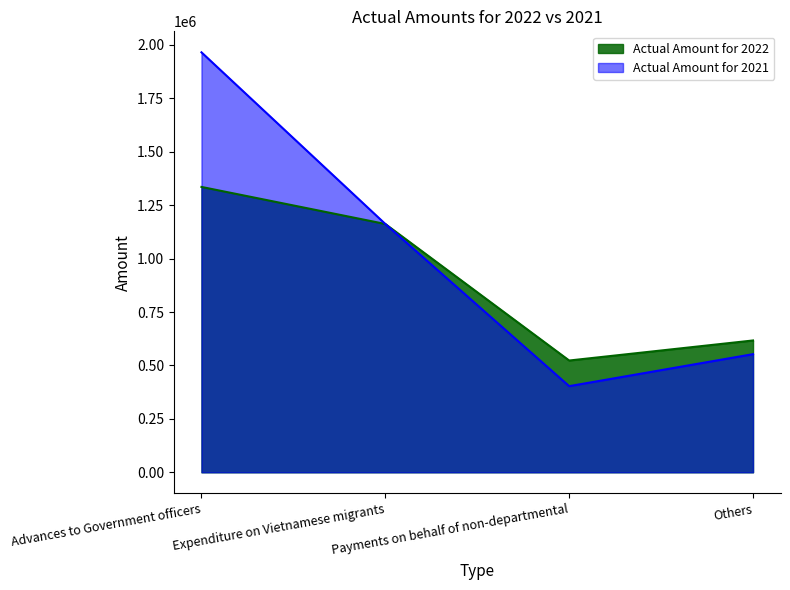

True or false: Actual Amount for 2021 has more than 0 interior local peaks.

False